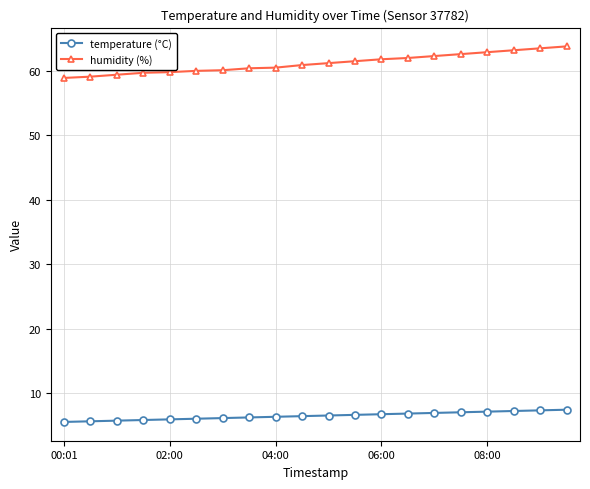

What is the value of the humidity (%) point at the 9th from the left?

60.5